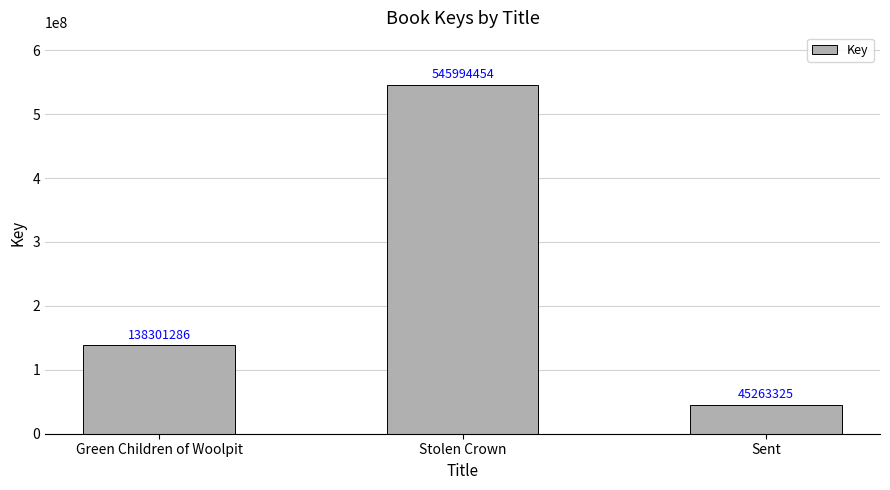

At which label is the value closest to 295628889?

Green Children of Woolpit